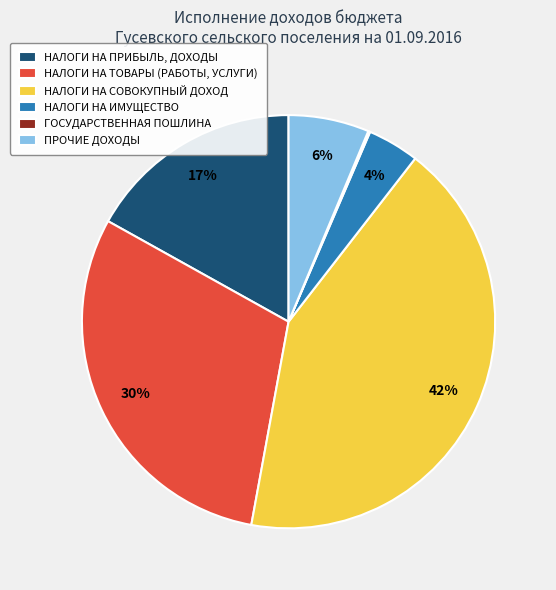

True or false: НАЛОГИ НА ТОВАРЫ (РАБОТЫ, УСЛУГИ) accounts for 30% of the total.

True